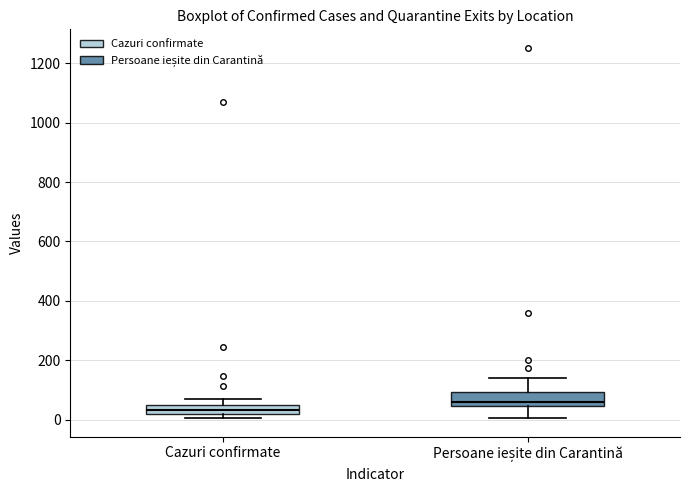

Where does the lower whisker of the box for Persoane ieșite din Carantină end on the y-axis? The values are not printed on the chart, so give them approximately, as read against the axis.

0